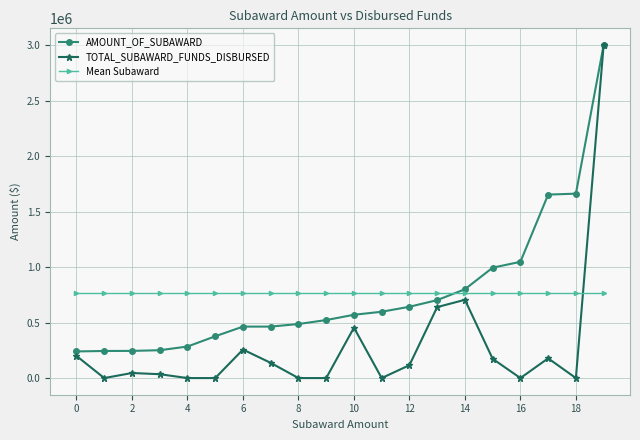

What are all the series names shown in the legend?

AMOUNT_OF_SUBAWARD, TOTAL_SUBAWARD_FUNDS_DISBURSED, Mean Subaward